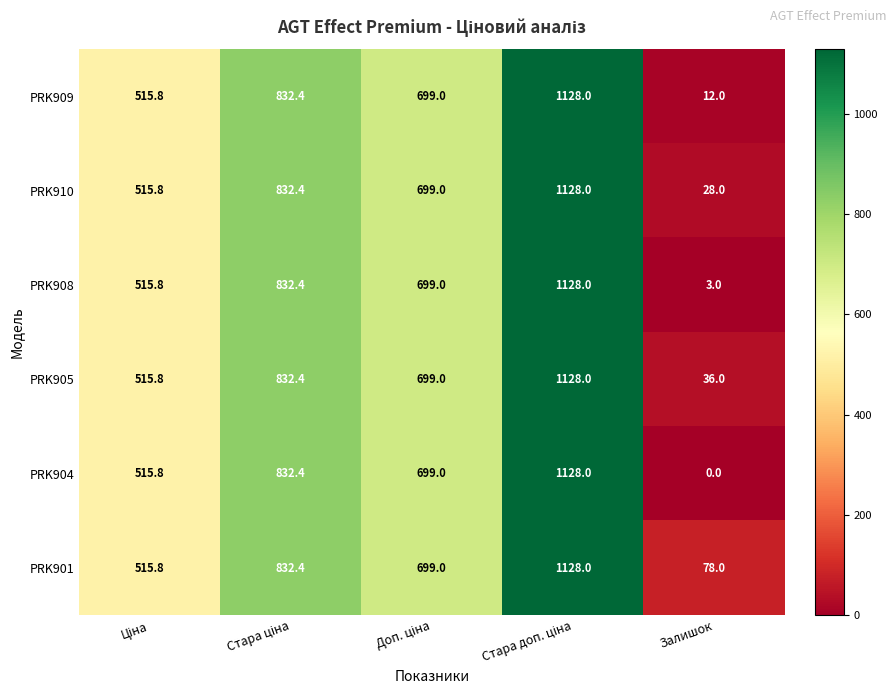

At how many categories does at least one series exceed 250?

4